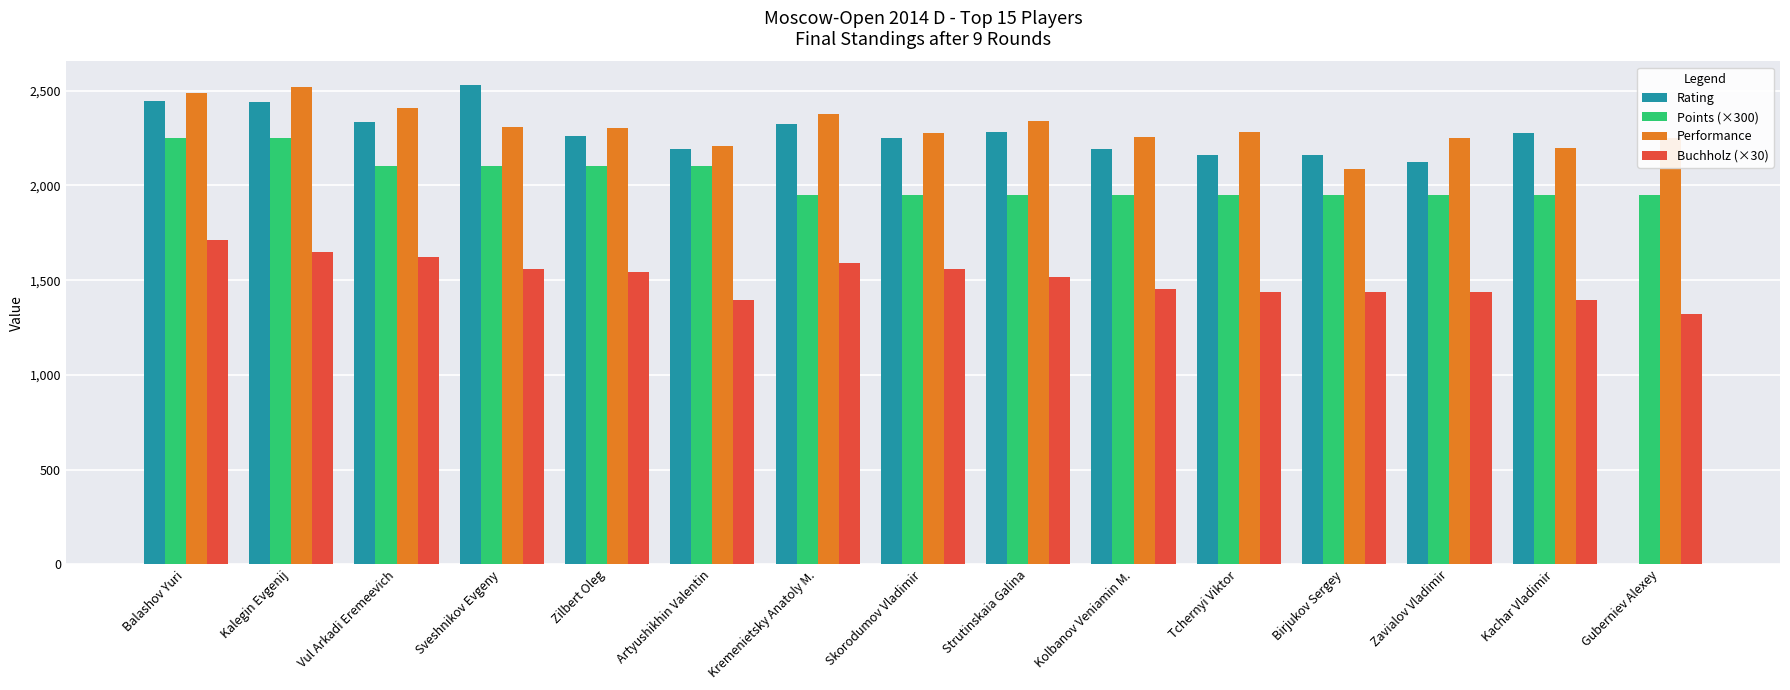

What is the sum of the Performance values at Sveshnikov Evgeny and Zilbert Oleg?

4610